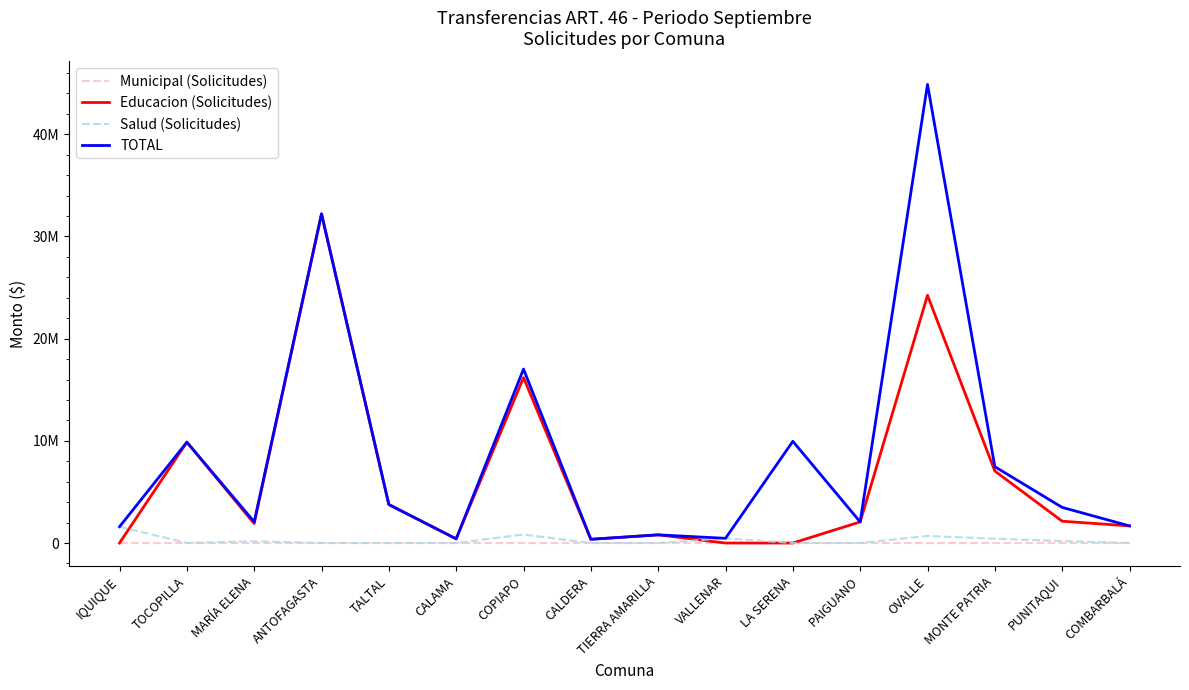

True or false: Municipal (Solicitudes) and Salud (Solicitudes) intersect in this chart.

False